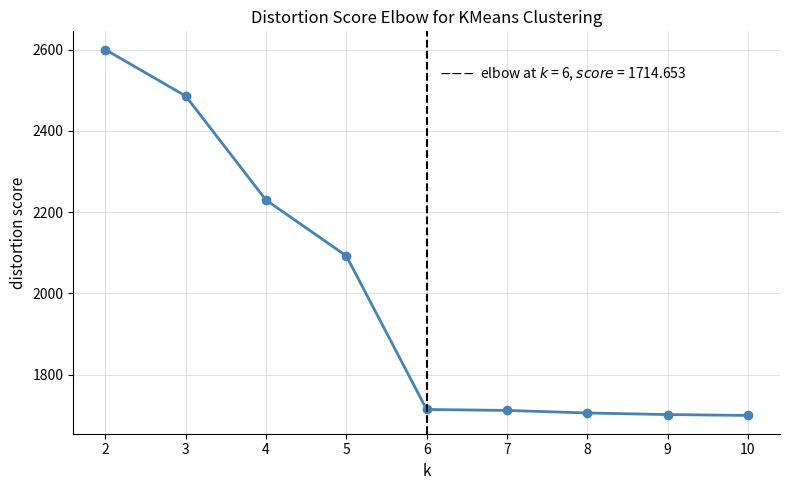

What is the greatest value displayed?

2600.0